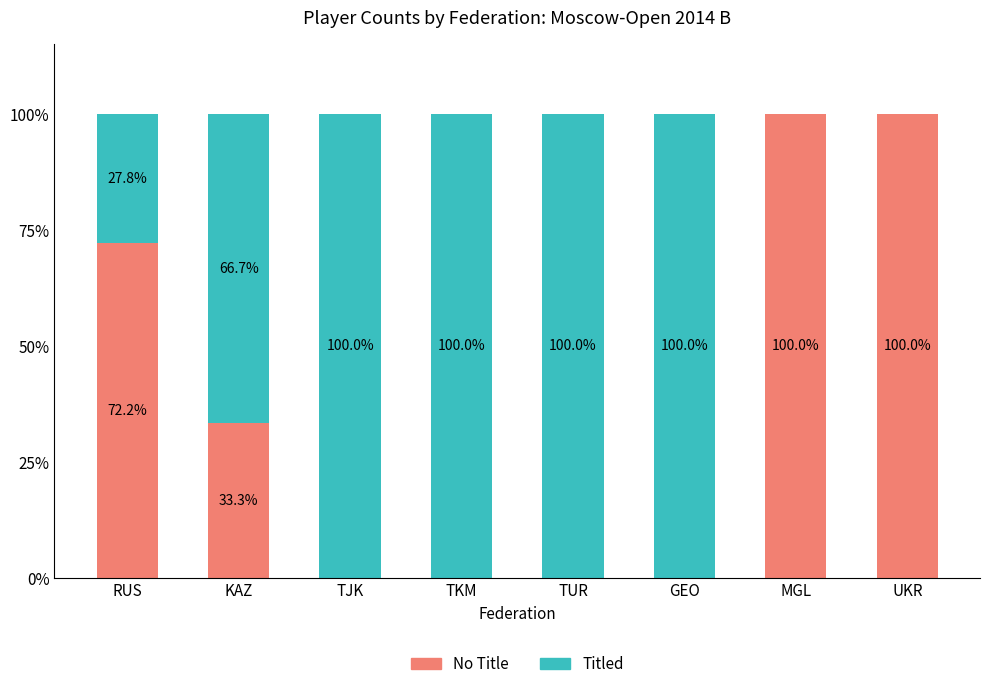

What value does the No Title series have at KAZ?

33.3